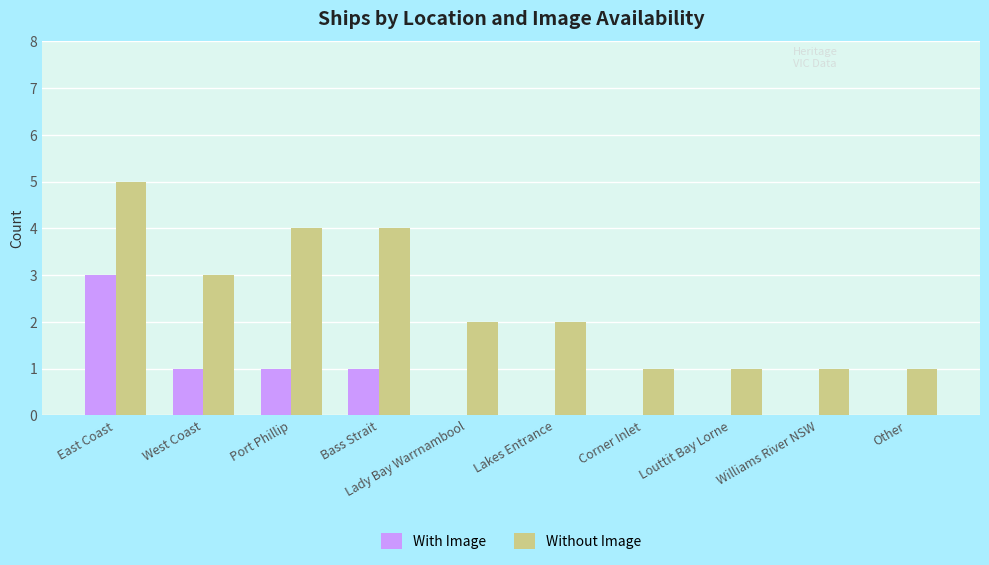

Which series has the largest total across all categories?

Without Image